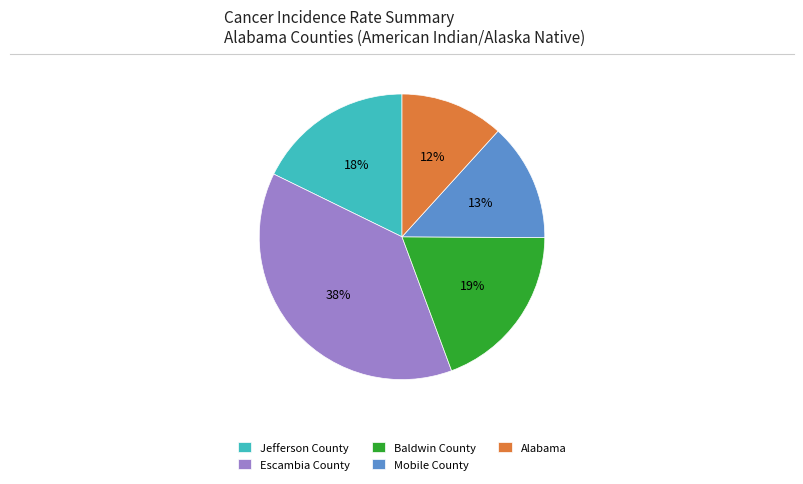

To the nearest percent, what is the combined percentage of Jefferson County and Alabama?

30%